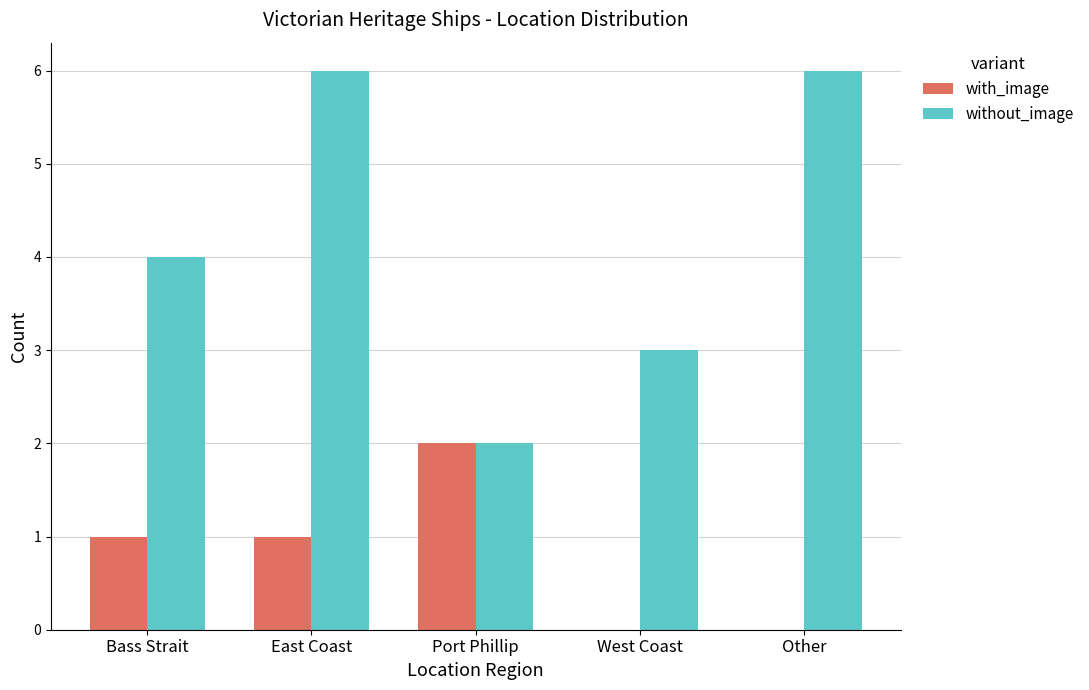

What is the sum of all without_image values?

21